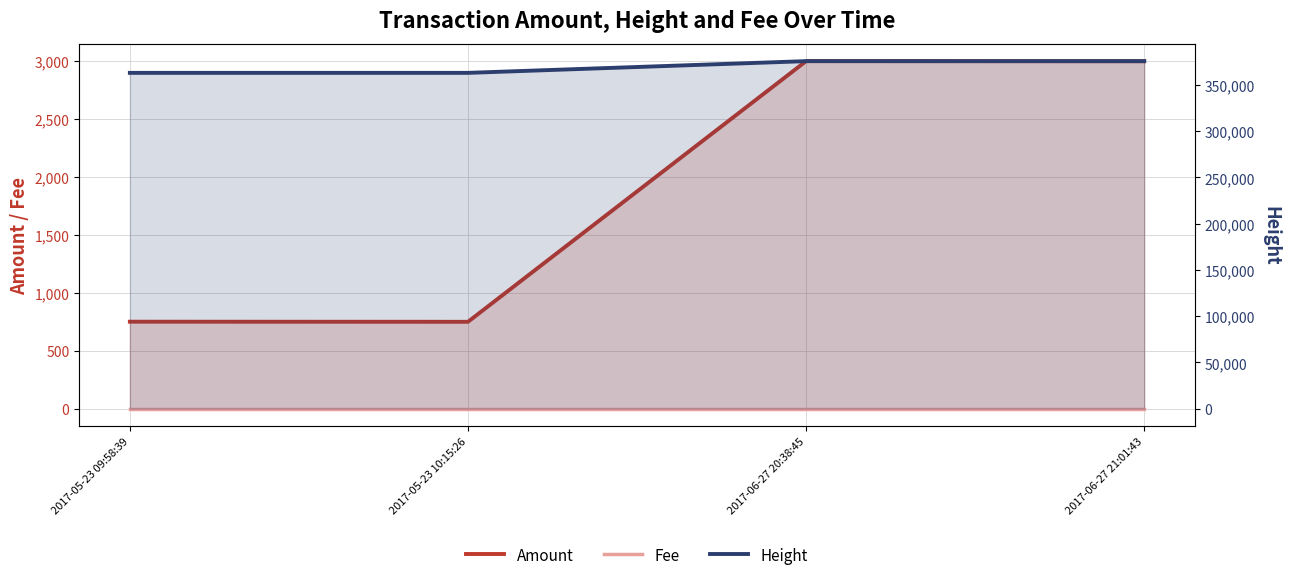

What is the smallest value displayed?

1